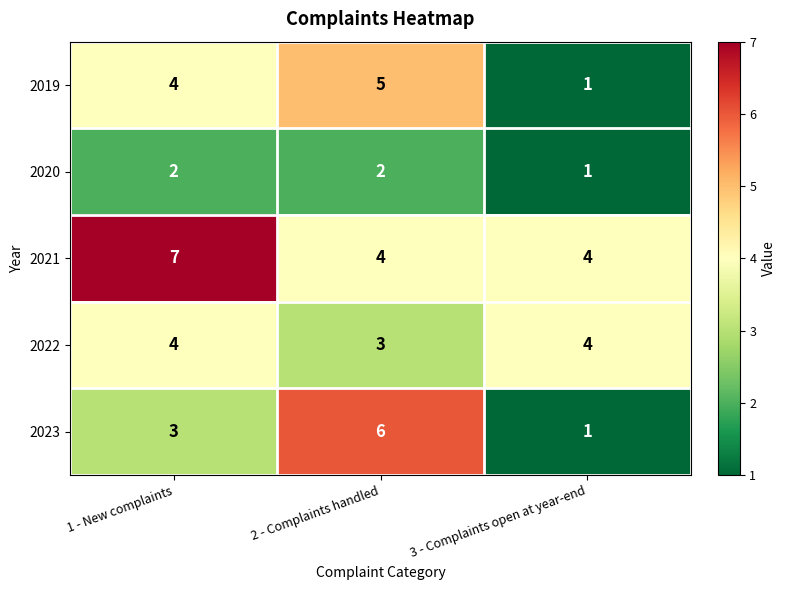

How many distinct data groups are displayed?

5